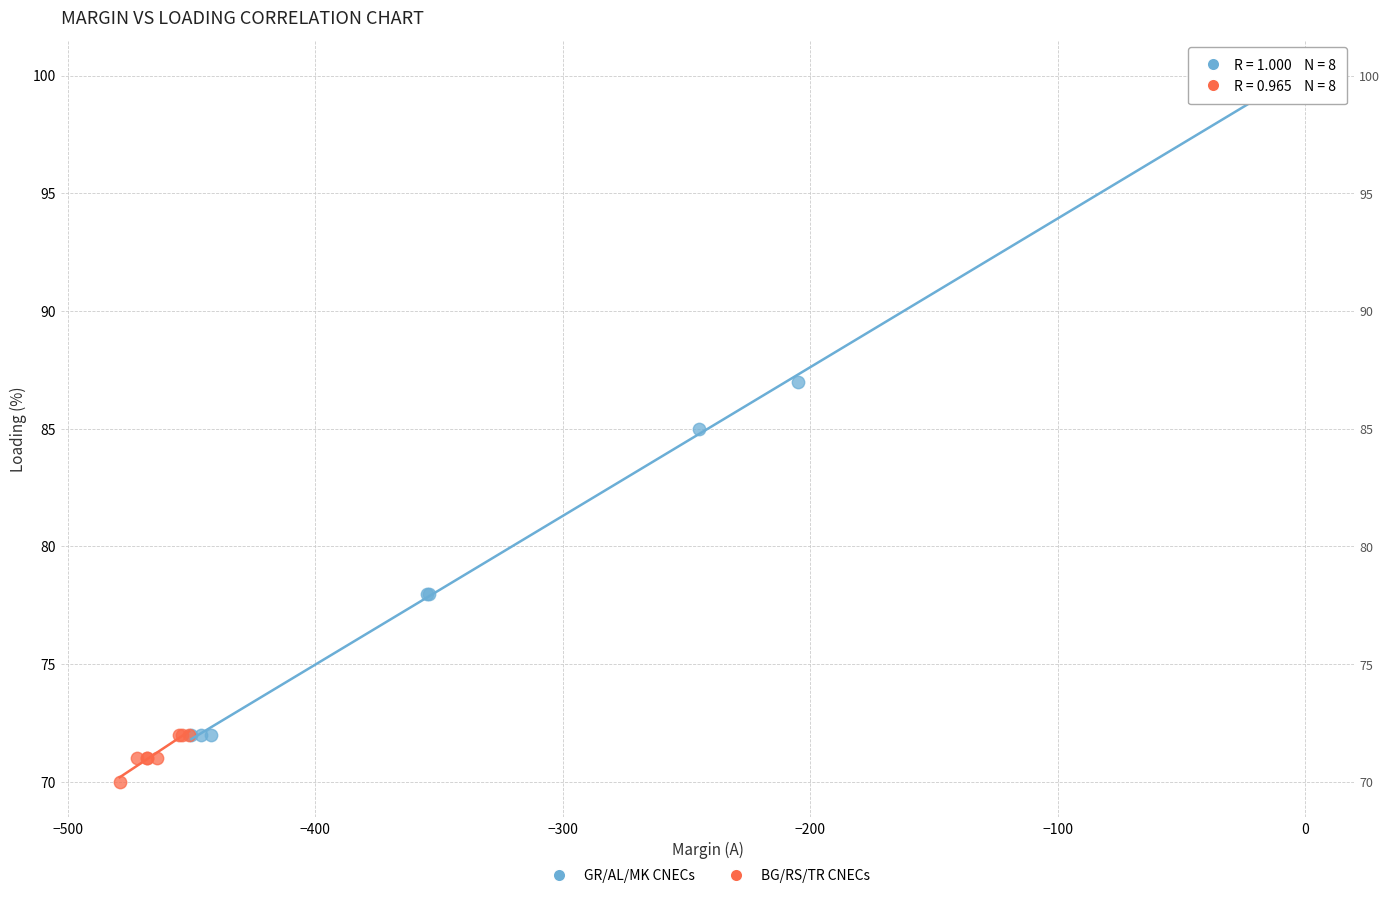

Which series reaches the maximum Y coordinate?

GR/AL/MK CNECs